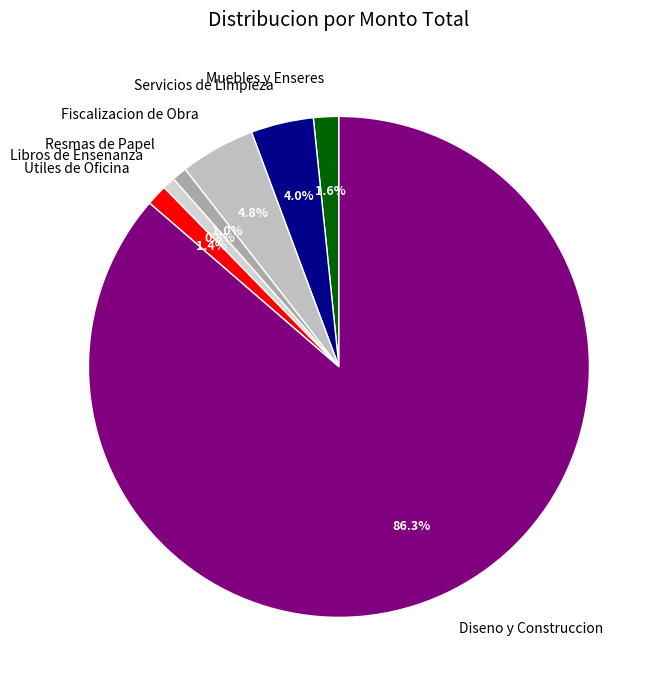

Does any single category account for the majority?

Yes